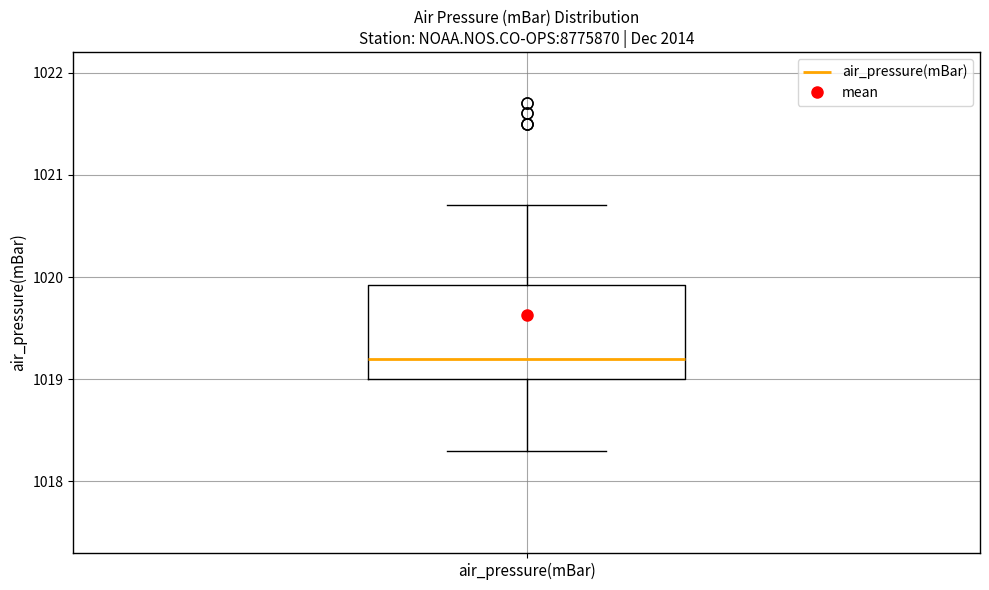

Transcribe this box plot: give where the median line is, the range the box spans, and where the two whiskers end, as read against the y-axis. The values are not printed on the chart, so give them approximately, as read against the axis.

median 1019.2, box 1019.0 to 1019.9, whiskers 1018.3 to 1020.7